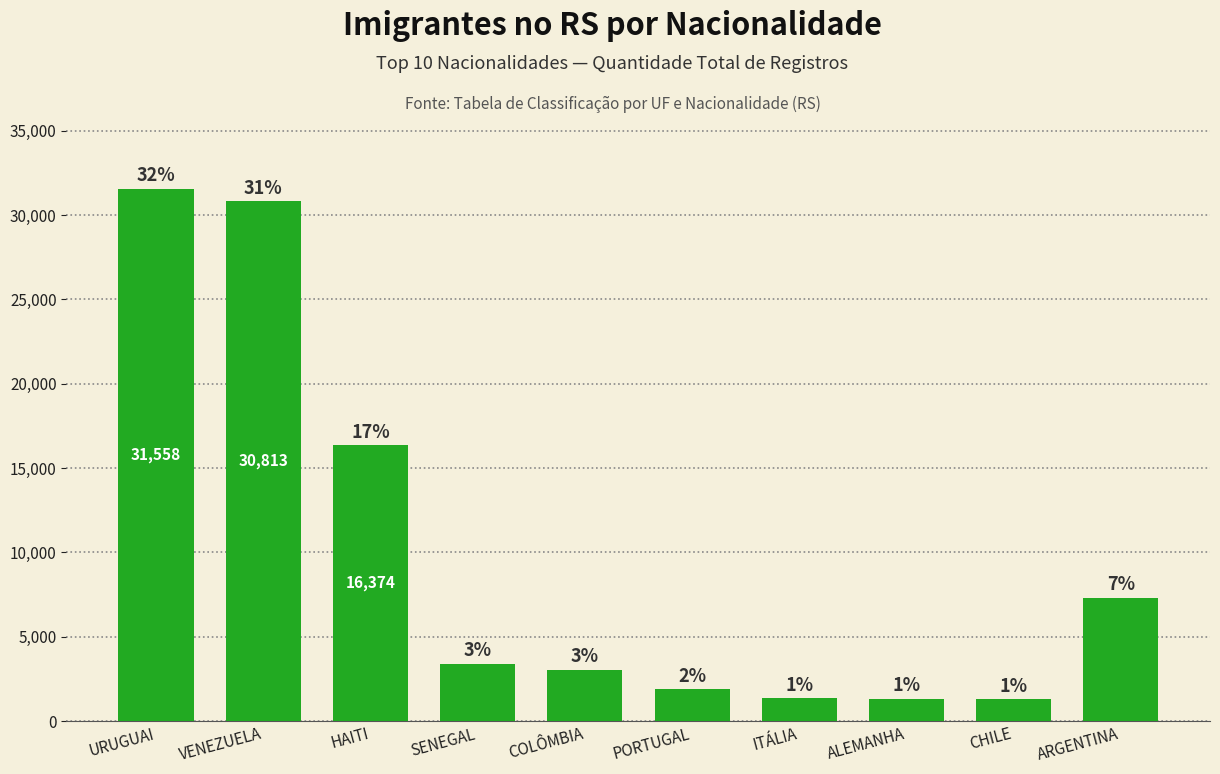

Does the chart contain any negative values?

No